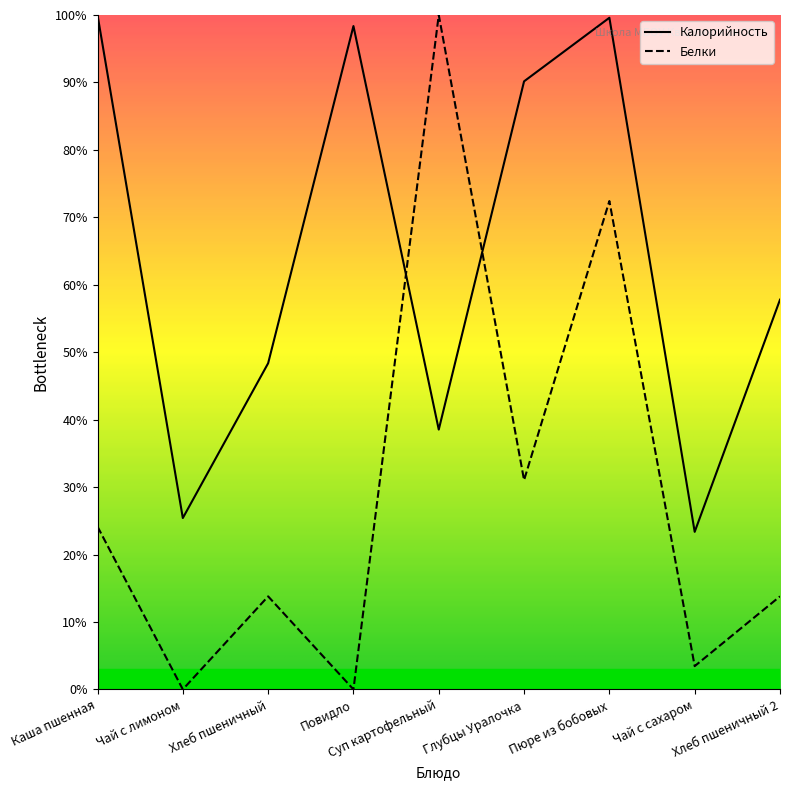

True or false: Калорийность and Белки intersect in this chart.

True